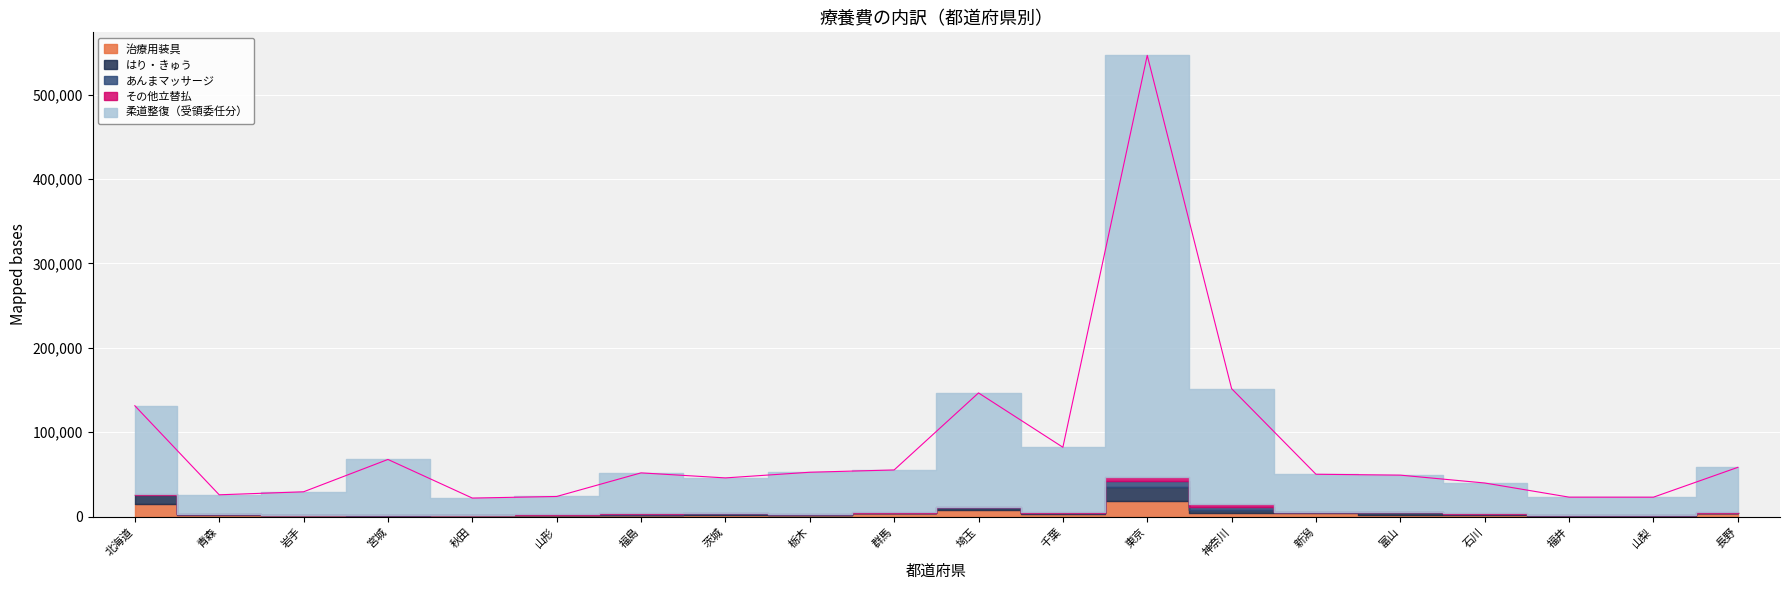

True or false: あんまマッサージ has a value of 266.8 at 岩手.

True